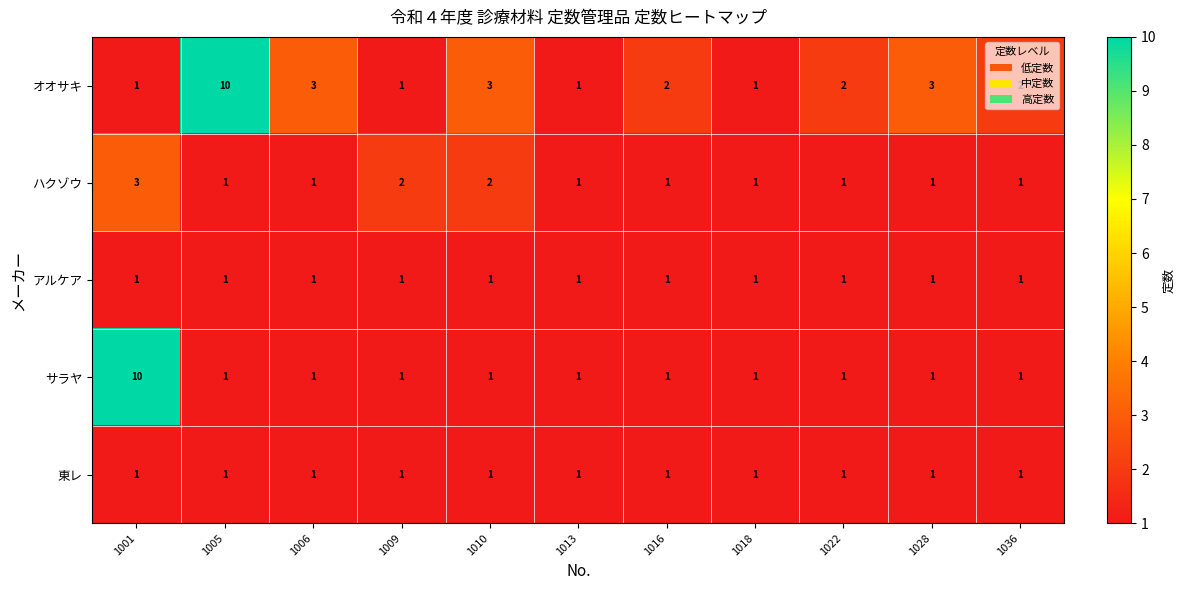

Read the オオサキ value at 1006.

3